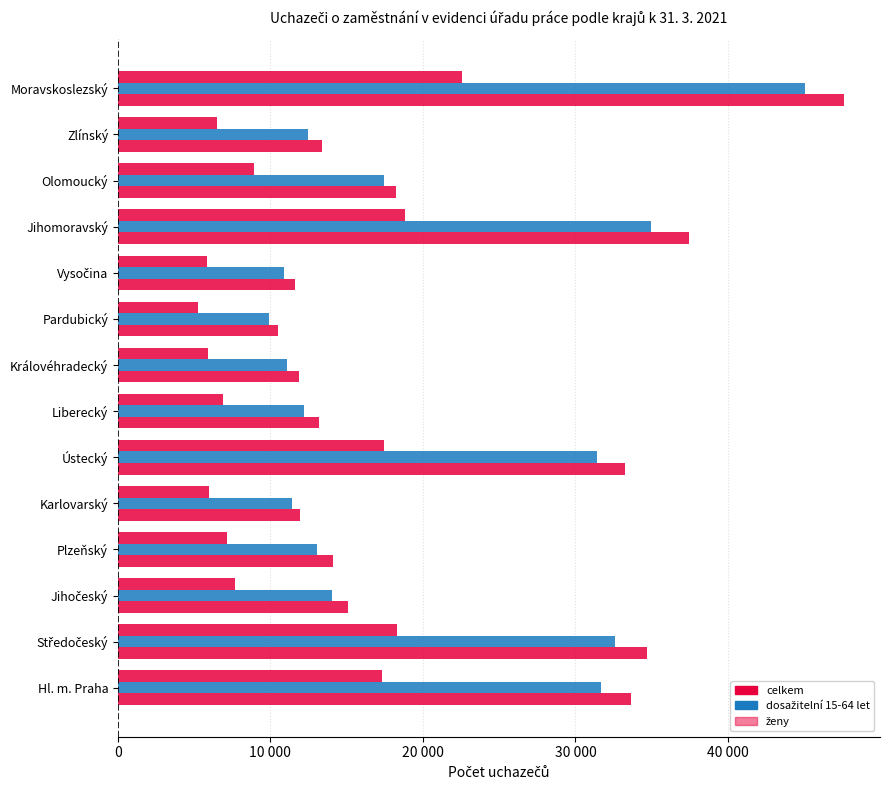

Are the bars grouped side by side (vs. stacked)?

Yes